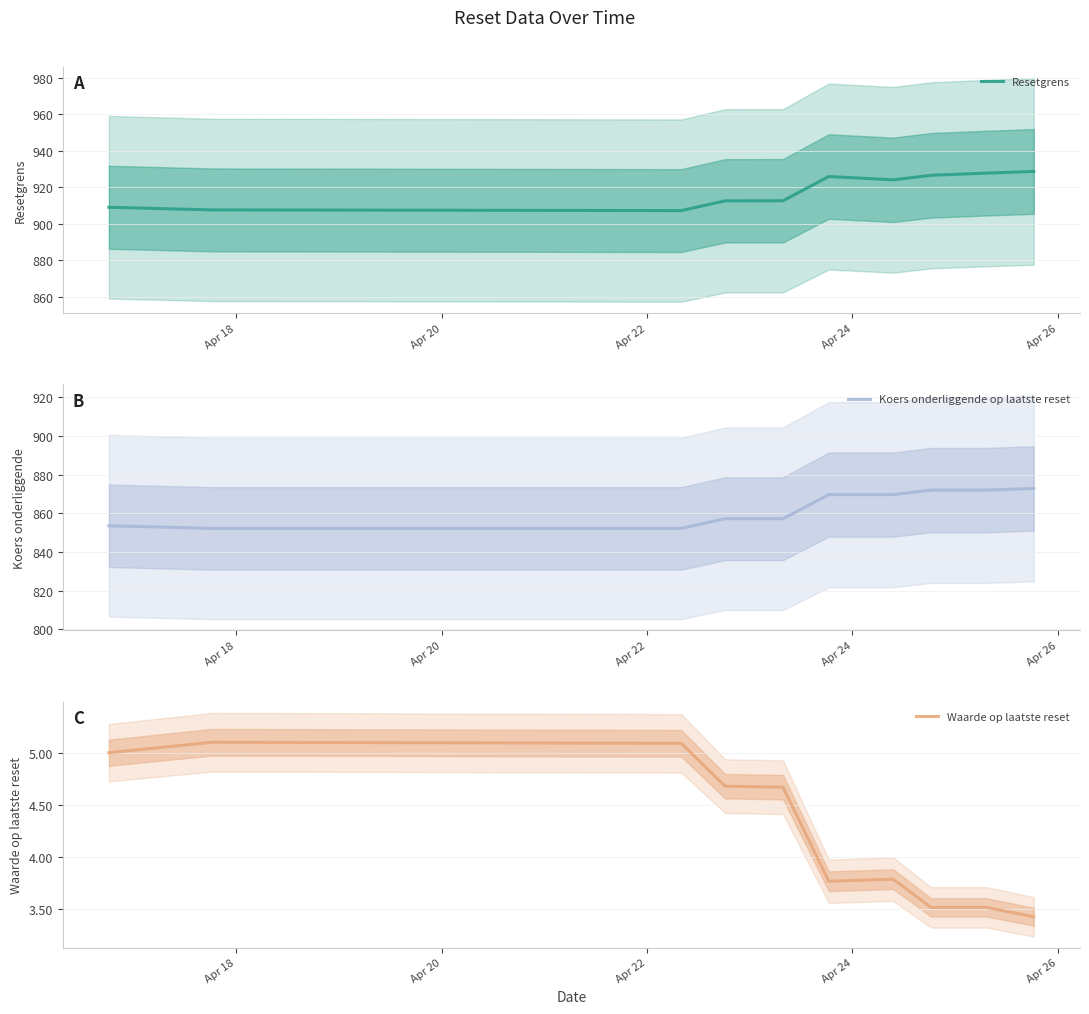

What is the highest value of the Koers onderliggende op laatste reset series?

872.8